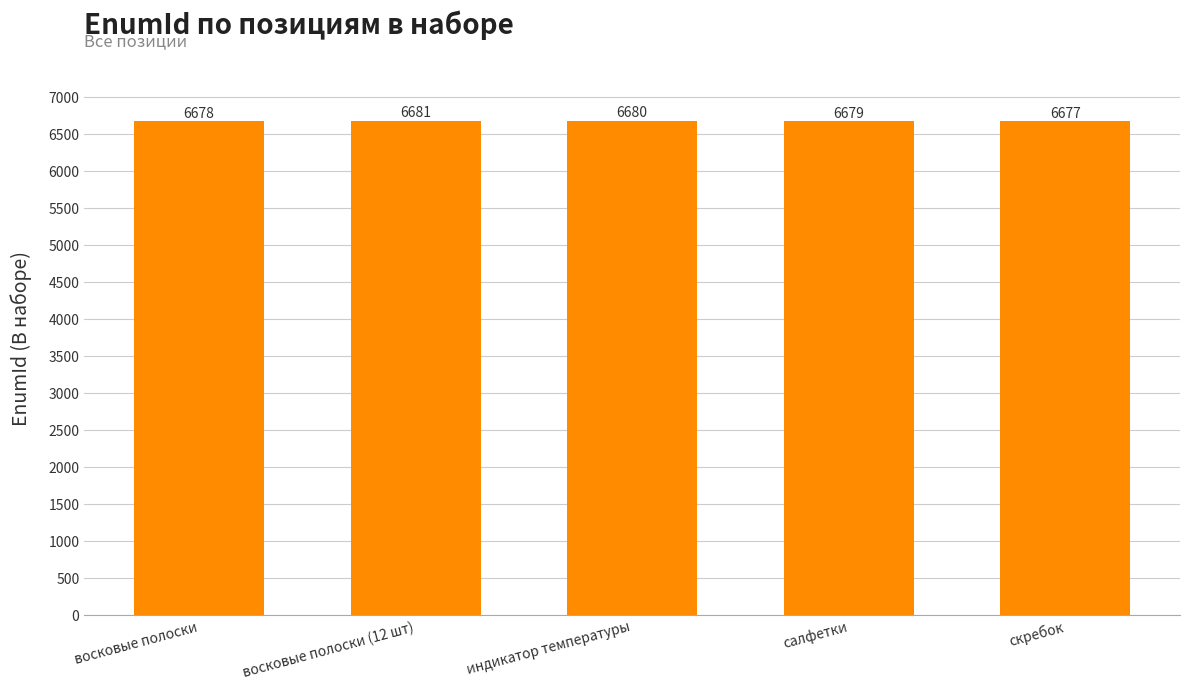

How many bars are there in total?

5